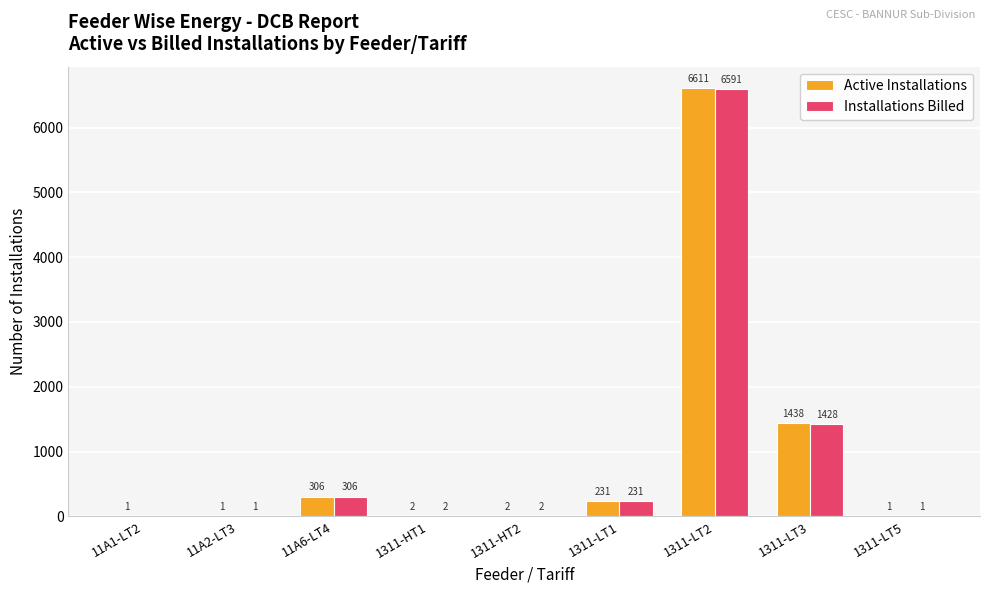

Are the bars horizontal?

No